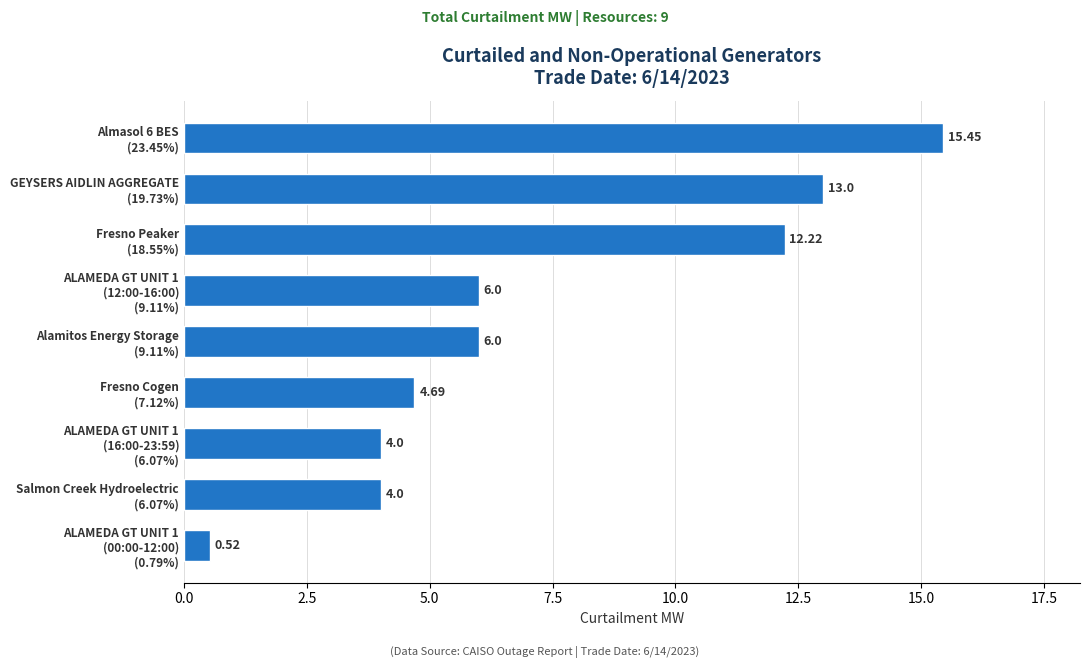

How many data points are less than 6?

4